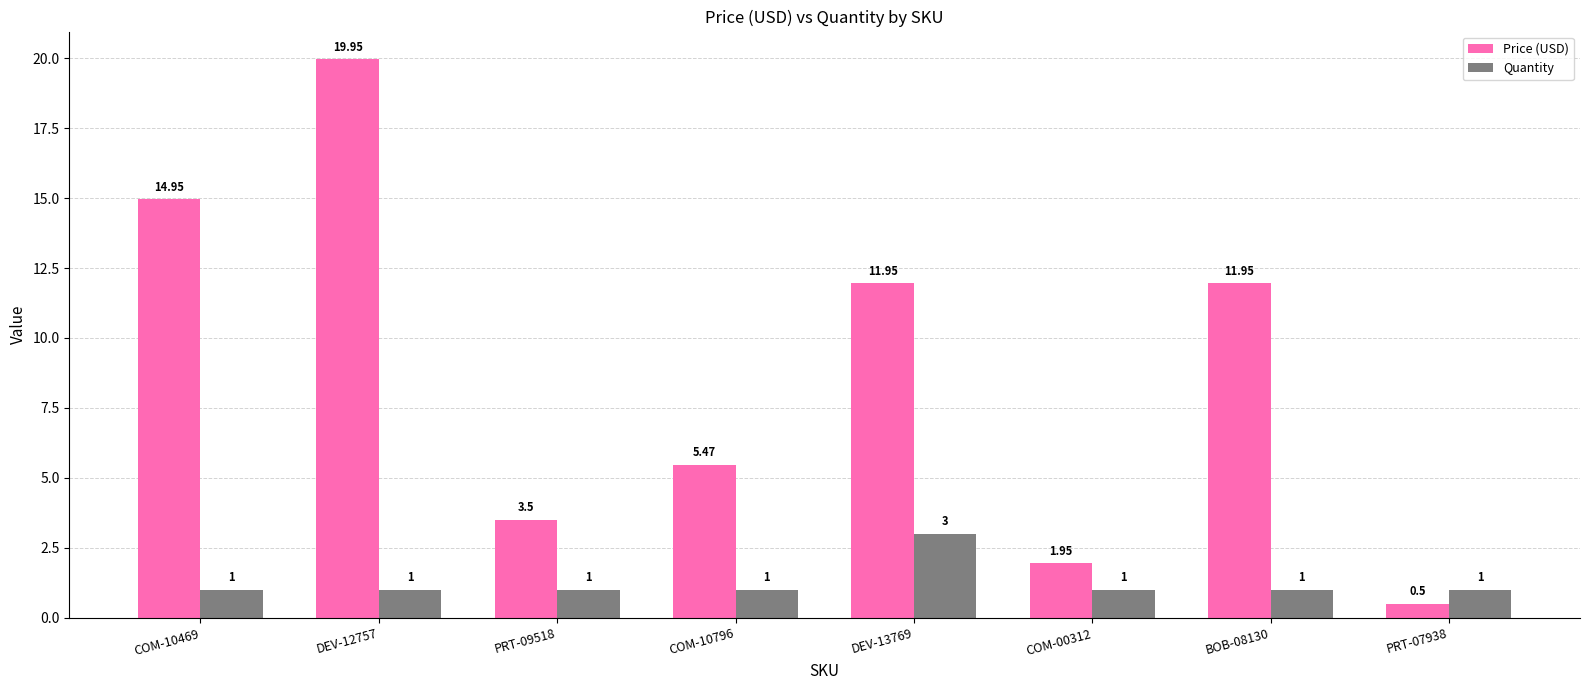

What is the approximate value of Price (USD) at PRT-09518?

3.5